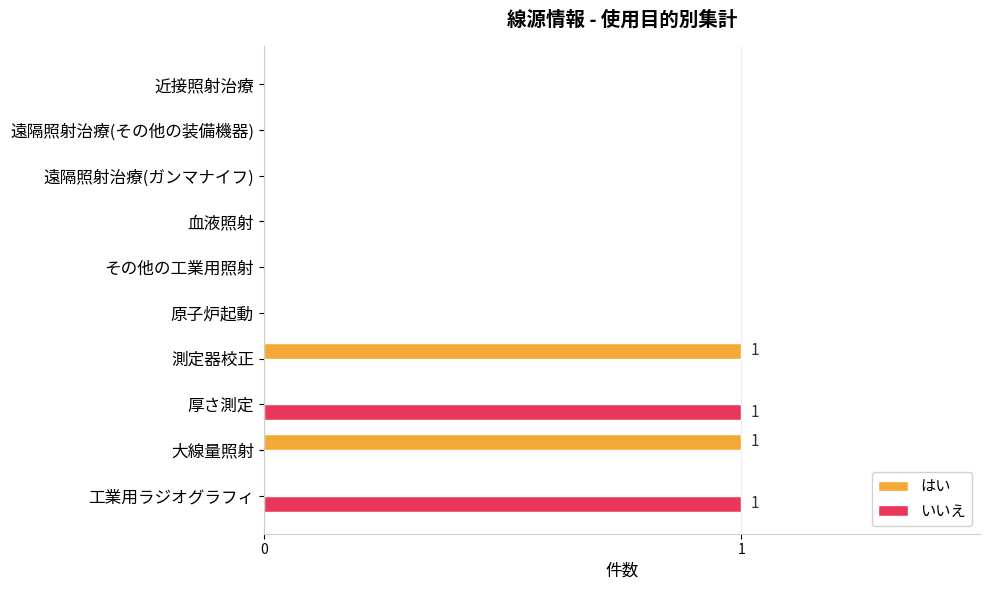

What is the sum of all はい values?

2